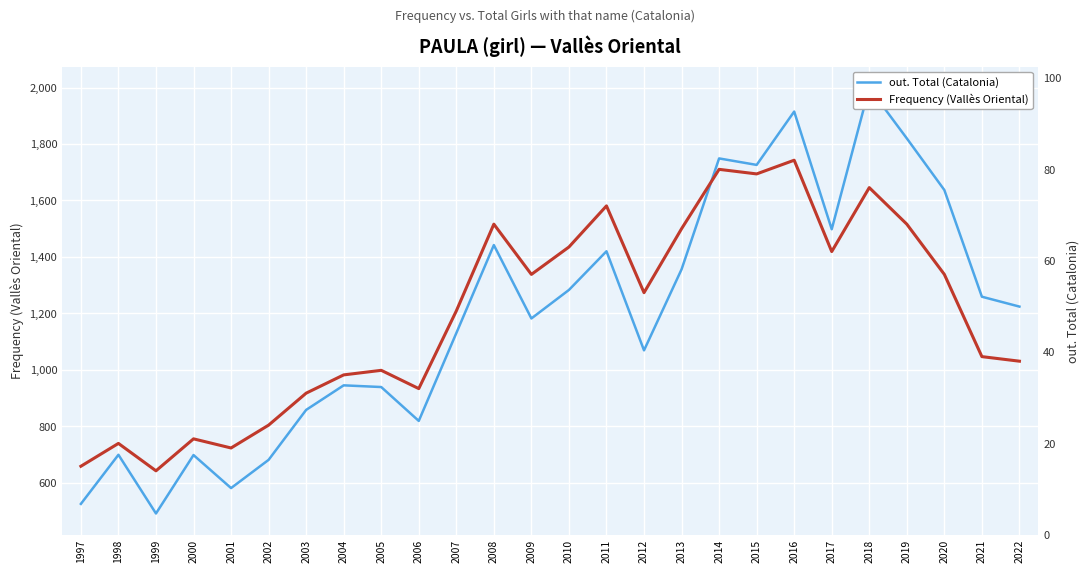

Is the value of Frequency (Vallès Oriental) at 2016 greater than the value of out. Total (Catalonia) at 2013?

No